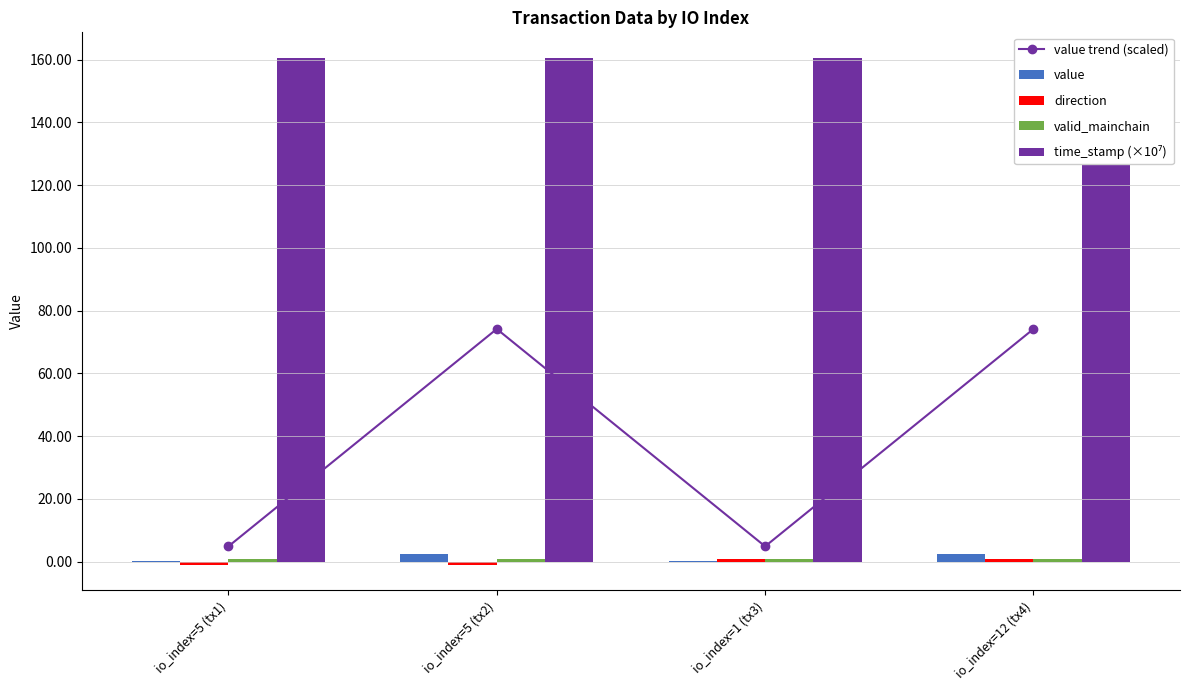

What is the value of the direction bar at the 2nd from the left?

-1.0